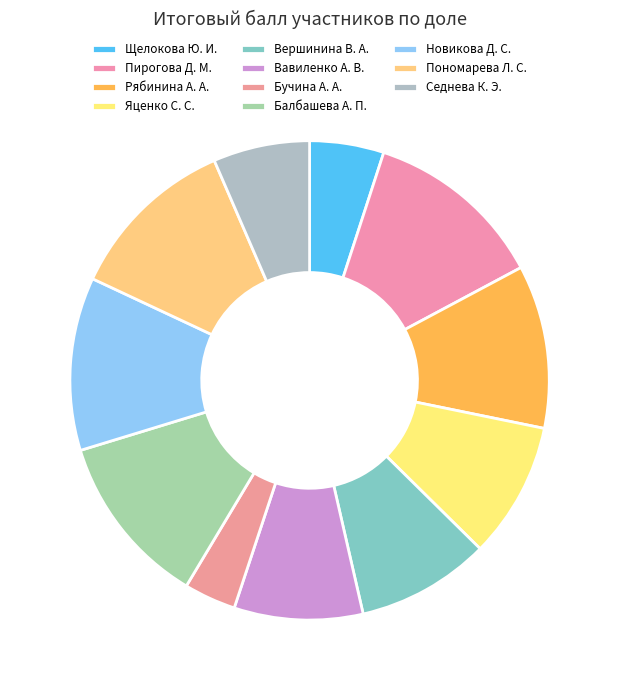

To the nearest percent, what is the difference between the Вершинина В. А. and Пономарева Л. С. slice percentages?

3%